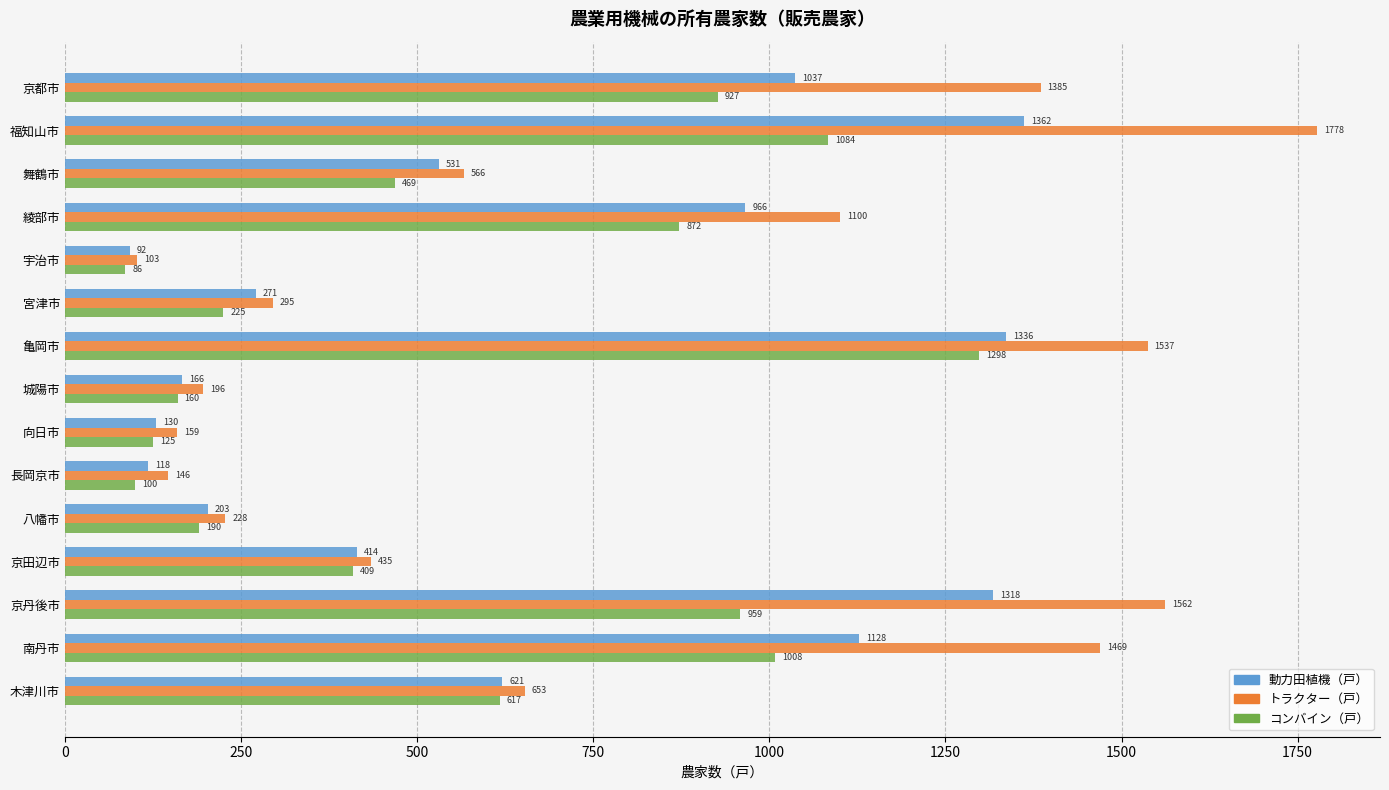

What is the spread (max minus min) of values at 綾部市?

228